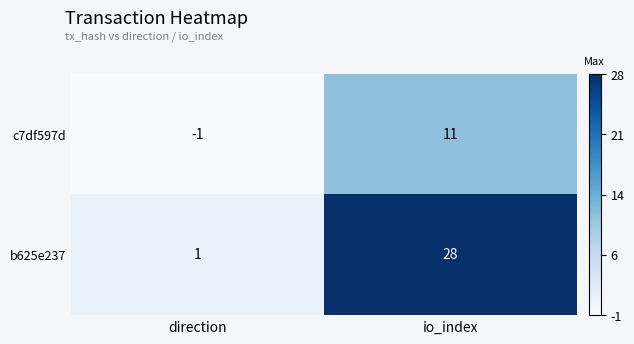

What is the average value of the c7df597d series?

5